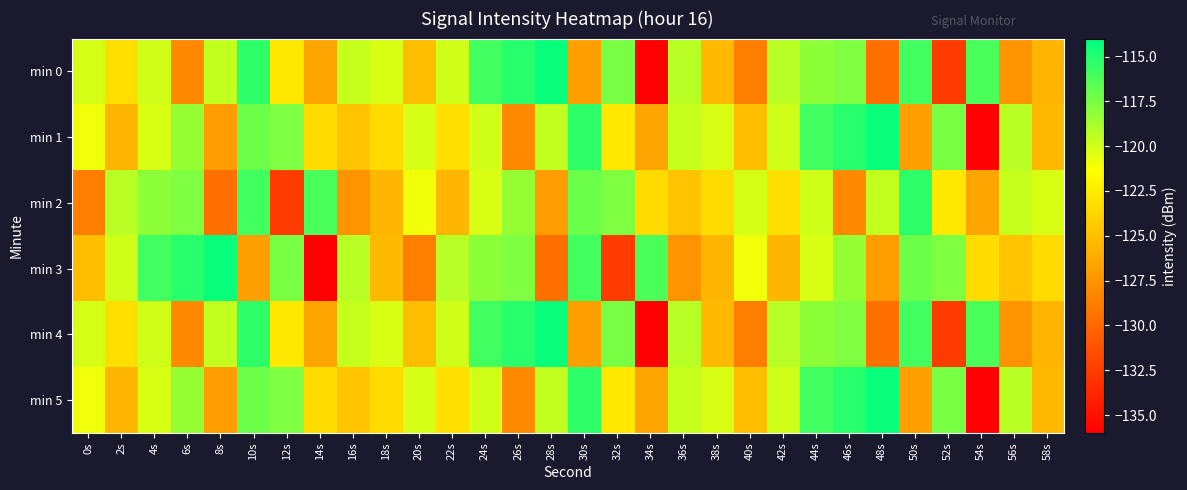

Reading left to right, transcribe all the data shown in this chart.

min 0: 0s=-120.2	2s=-123.2	4s=-119.9	6s=-128.1	8s=-119.7	10s=-115.3	12s=-122.6	14s=-126.5	16s=-119.7	18s=-120.2	20s=-125.0	22s=-120.0	24s=-115.9	26s=-115.2	28s=-114.3	30s=-126.8	32s=-117.4	34s=-135.9	36s=-119.2	38s=-125.3	40s=-128.8	42s=-119.3	44s=-118.1	46s=-117.7	48s=-129.5	50s=-115.9	52s=-132.6	54s=-116.2	56s=-127.5	58s=-125.5
min 1: 0s=-121.0	2s=-125.5	4s=-120.2	6s=-118.3	8s=-126.9	10s=-117.1	12s=-117.6	14s=-123.3	16s=-124.8	18s=-123.4	20s=-120.2	22s=-123.2	24s=-119.9	26s=-128.1	28s=-119.7	30s=-115.3	32s=-122.6	34s=-126.5	36s=-119.7	38s=-120.2	40s=-125.0	42s=-120.0	44s=-115.9	46s=-115.2	48s=-114.3	50s=-126.8	52s=-117.4	54s=-135.9	56s=-119.2	58s=-125.3
min 2: 0s=-128.8	2s=-119.3	4s=-118.1	6s=-117.7	8s=-129.5	10s=-115.9	12s=-132.6	14s=-116.2	16s=-127.5	18s=-125.5	20s=-121.0	22s=-125.5	24s=-120.2	26s=-118.3	28s=-126.9	30s=-117.1	32s=-117.6	34s=-123.3	36s=-124.8	38s=-123.4	40s=-120.2	42s=-123.2	44s=-119.9	46s=-128.1	48s=-119.7	50s=-115.3	52s=-122.6	54s=-126.5	56s=-119.7	58s=-120.2
min 3: 0s=-125.0	2s=-120.0	4s=-115.9	6s=-115.2	8s=-114.3	10s=-126.8	12s=-117.4	14s=-135.9	16s=-119.2	18s=-125.3	20s=-128.8	22s=-119.3	24s=-118.1	26s=-117.7	28s=-129.5	30s=-115.9	32s=-132.6	34s=-116.2	36s=-127.5	38s=-125.5	40s=-121.0	42s=-125.5	44s=-120.2	46s=-118.3	48s=-126.9	50s=-117.1	52s=-117.6	54s=-123.3	56s=-124.8	58s=-123.4
min 4: 0s=-120.2	2s=-123.2	4s=-119.9	6s=-128.1	8s=-119.7	10s=-115.3	12s=-122.6	14s=-126.5	16s=-119.7	18s=-120.2	20s=-125.0	22s=-120.0	24s=-115.9	26s=-115.2	28s=-114.3	30s=-126.8	32s=-117.4	34s=-135.9	36s=-119.2	38s=-125.3	40s=-128.8	42s=-119.3	44s=-118.1	46s=-117.7	48s=-129.5	50s=-115.9	52s=-132.6	54s=-116.2	56s=-127.5	58s=-125.5
min 5: 0s=-121.0	2s=-125.5	4s=-120.2	6s=-118.3	8s=-126.9	10s=-117.1	12s=-117.6	14s=-123.3	16s=-124.8	18s=-123.4	20s=-120.2	22s=-123.2	24s=-119.9	26s=-128.1	28s=-119.7	30s=-115.3	32s=-122.6	34s=-126.5	36s=-119.7	38s=-120.2	40s=-125.0	42s=-120.0	44s=-115.9	46s=-115.2	48s=-114.3	50s=-126.8	52s=-117.4	54s=-135.9	56s=-119.2	58s=-125.3